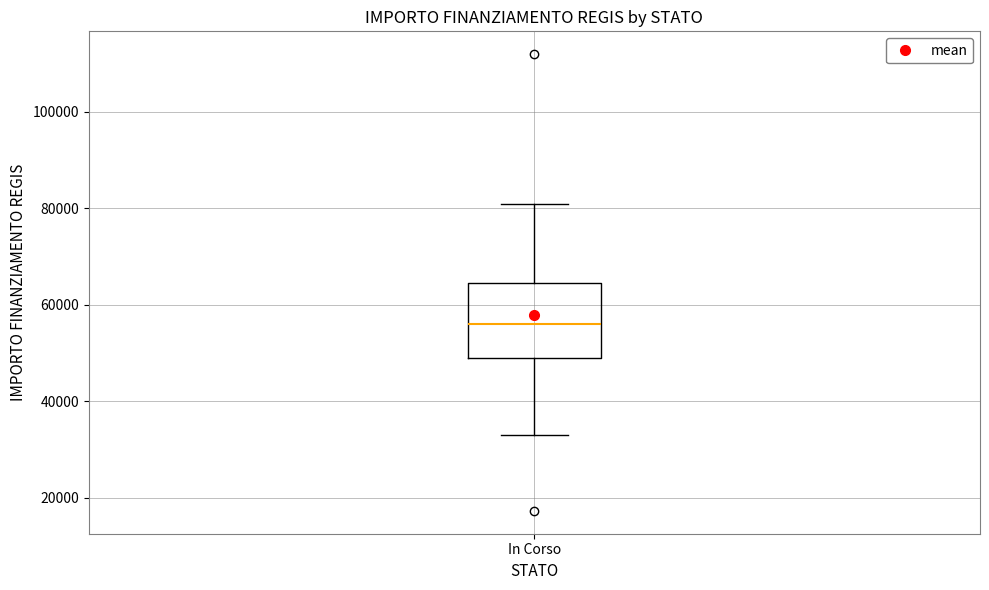

Transcribe this box plot: give where the median line is, the range the box spans, and where the two whiskers end, as read against the y-axis. The values are not printed on the chart, so give them approximately, as read against the axis.

median 56000, box 50000 to 64000, whiskers 32000 to 80000